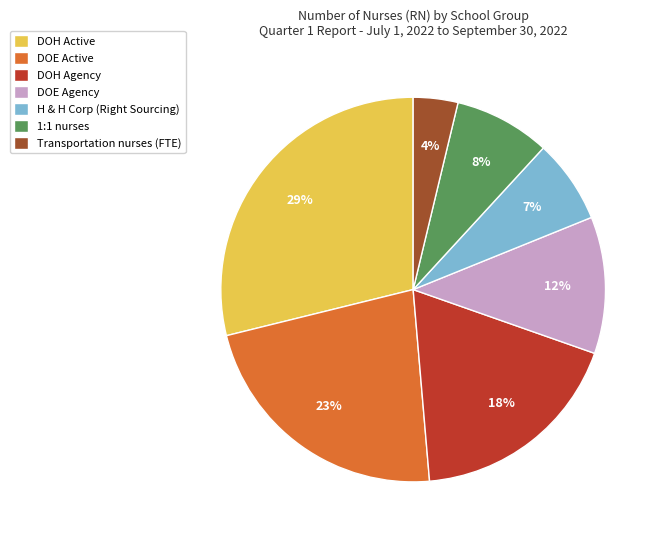

Which has a higher value, DOE Active or DOH Active?

DOH Active